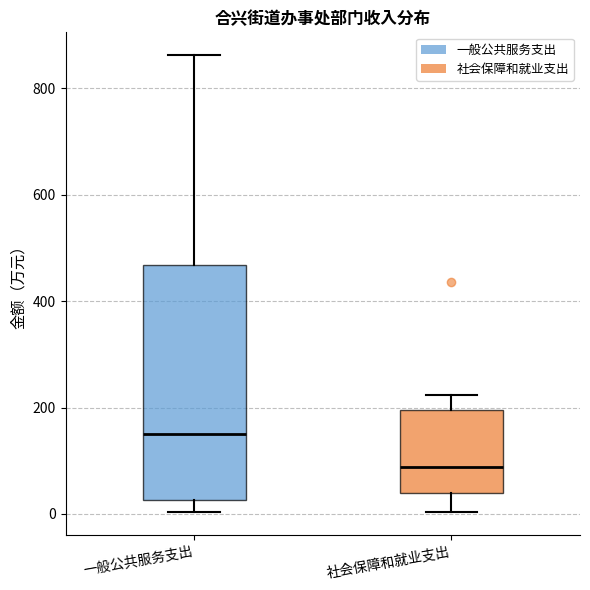

Which box's median line is the lowest?

社会保障和就业支出